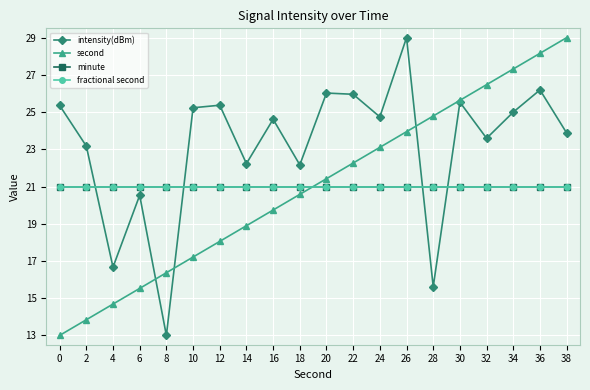

What is the sum of all fractional second values?

420.0